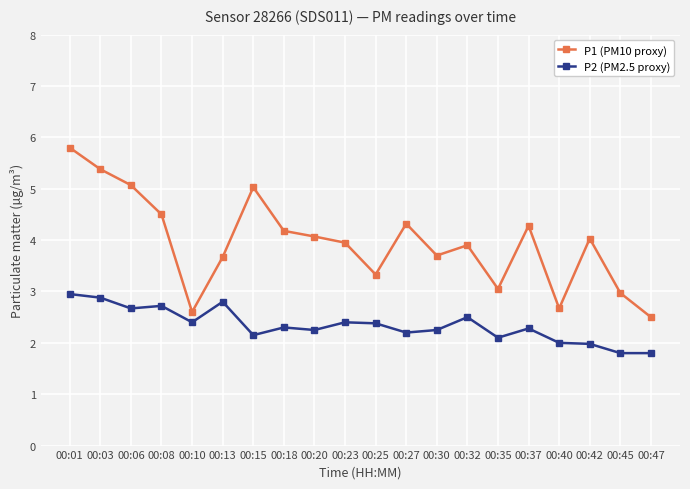

The P1 (PM10 proxy) series shows 3.7 at 00:30. True or false?

True